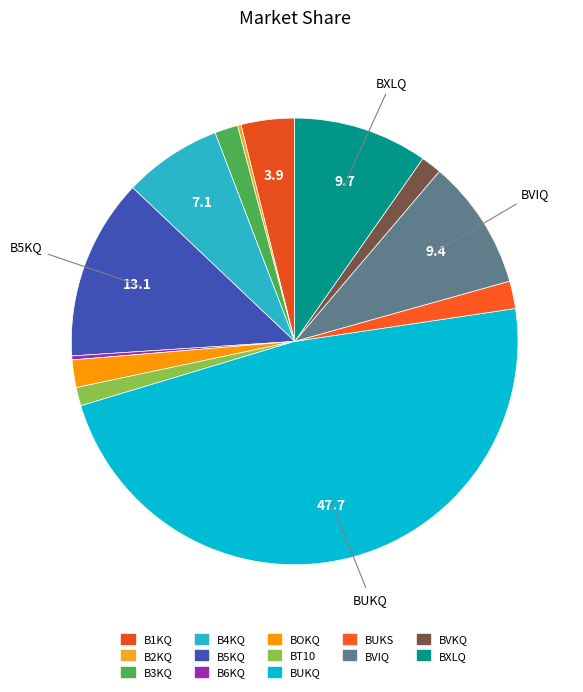

How much of the chart is everything except B5KQ?

86.9%